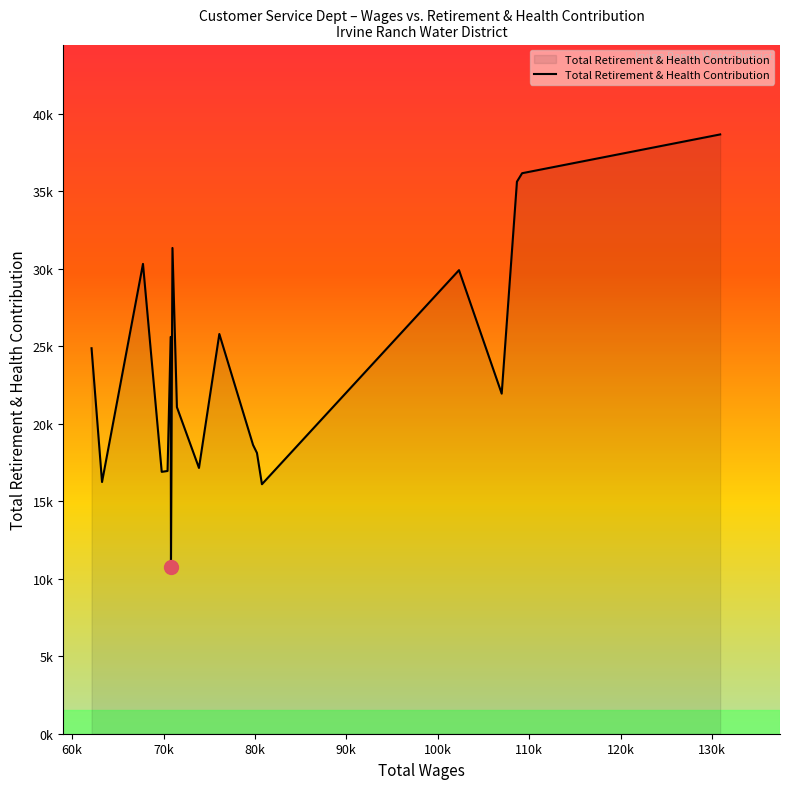

Reading right to left, transcribe all the data shown in this chart.

38665	36162	35618	21941	29909	16097	18115	18630	25789	17147	21069	31340	10788	25601	16952	16896	30312	16240	24870